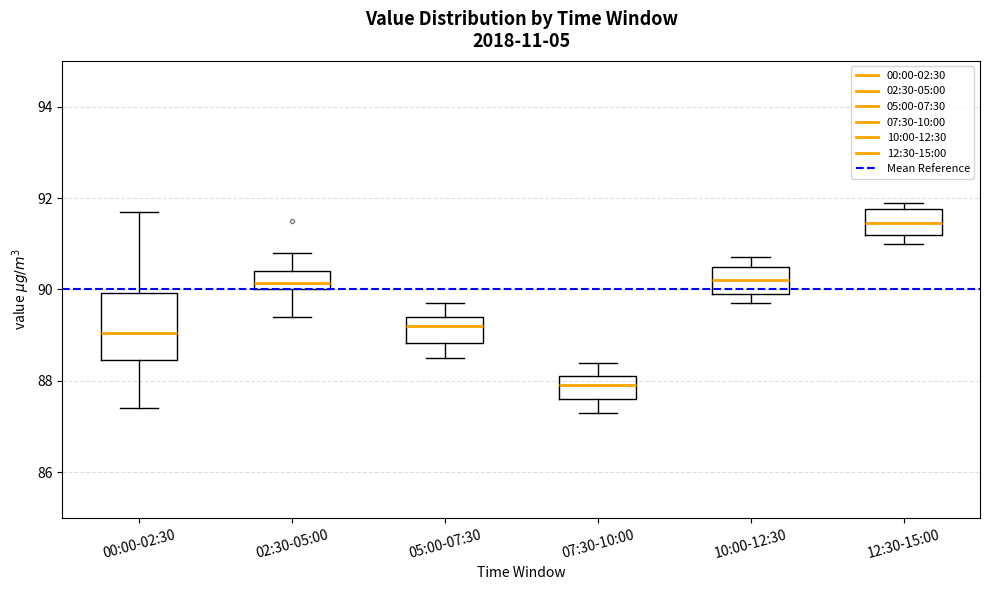

Where does the upper whisker of the box for 00:00-02:30 end on the y-axis? The values are not printed on the chart, so give them approximately, as read against the axis.

91.8